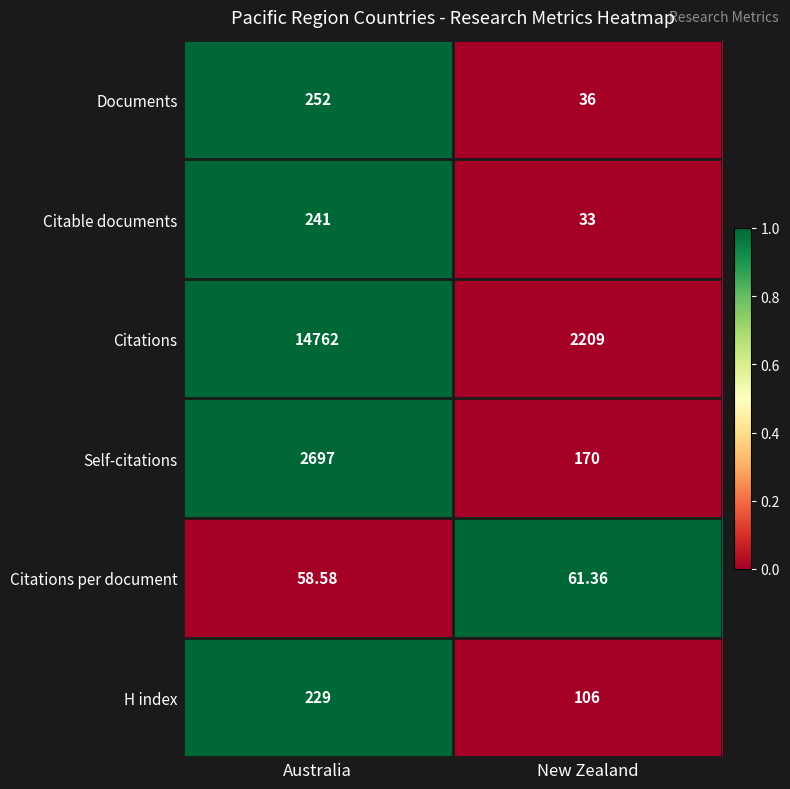

Which label corresponds to the largest value in the chart?

Australia